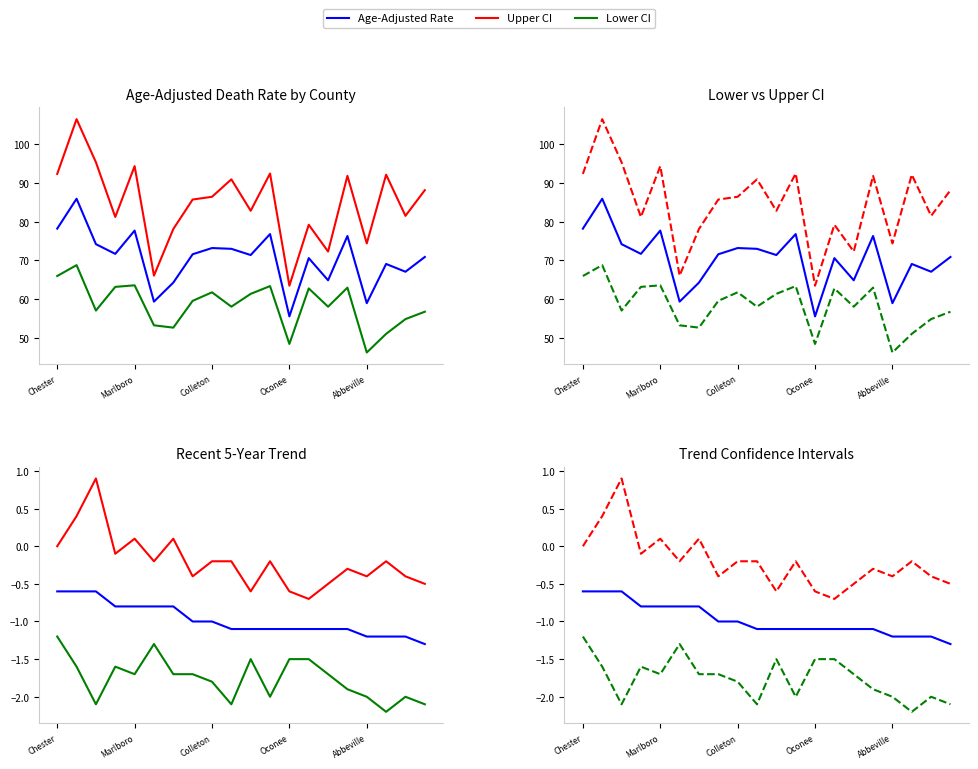

Where is Upper CI nearest to the value 84?

10